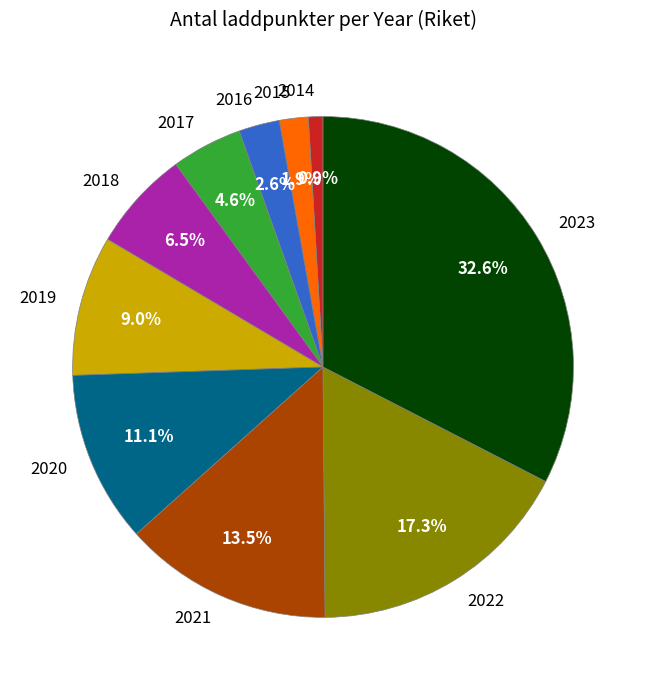

To the nearest percent, what portion does 2023 represent?

33%